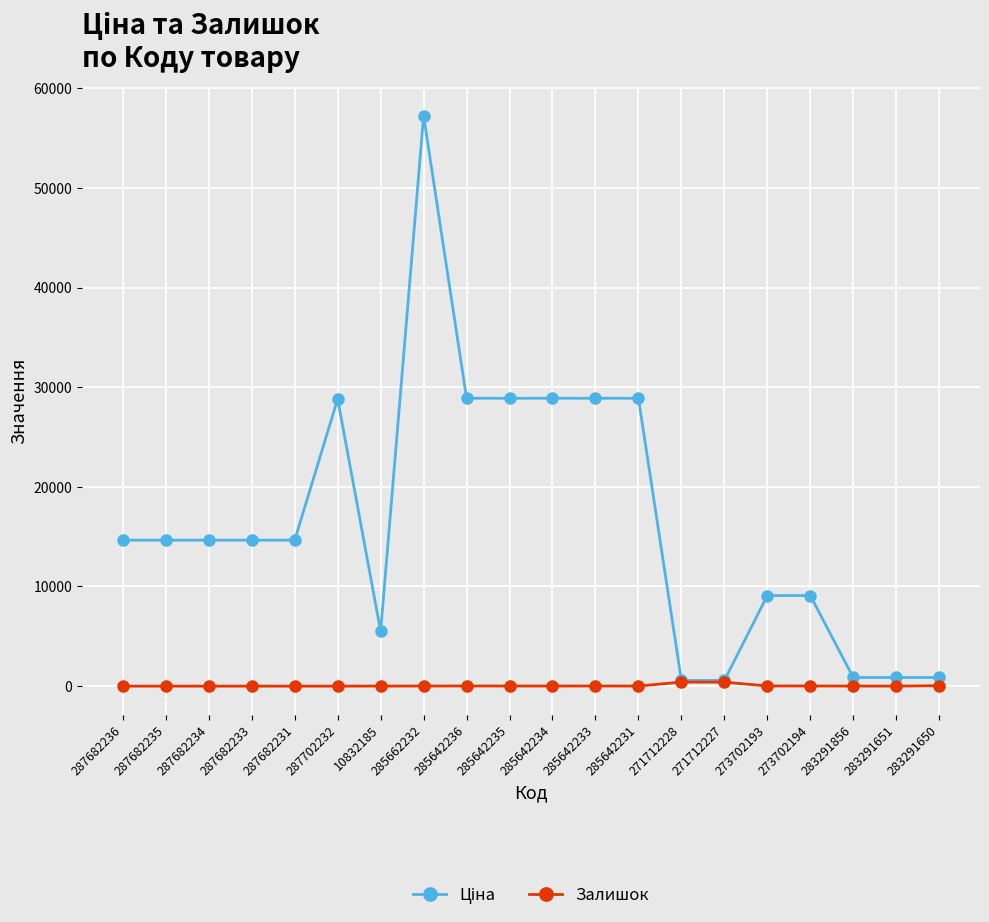

What is the sum of all Залишок values?

987.0